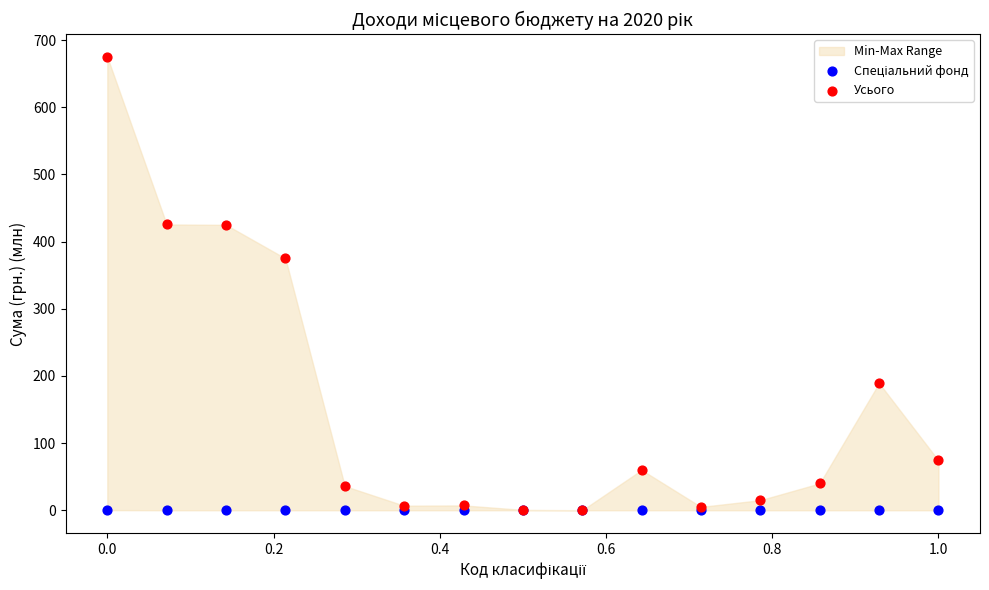

In the Усього series, what Y value is closest to 337?

375.0